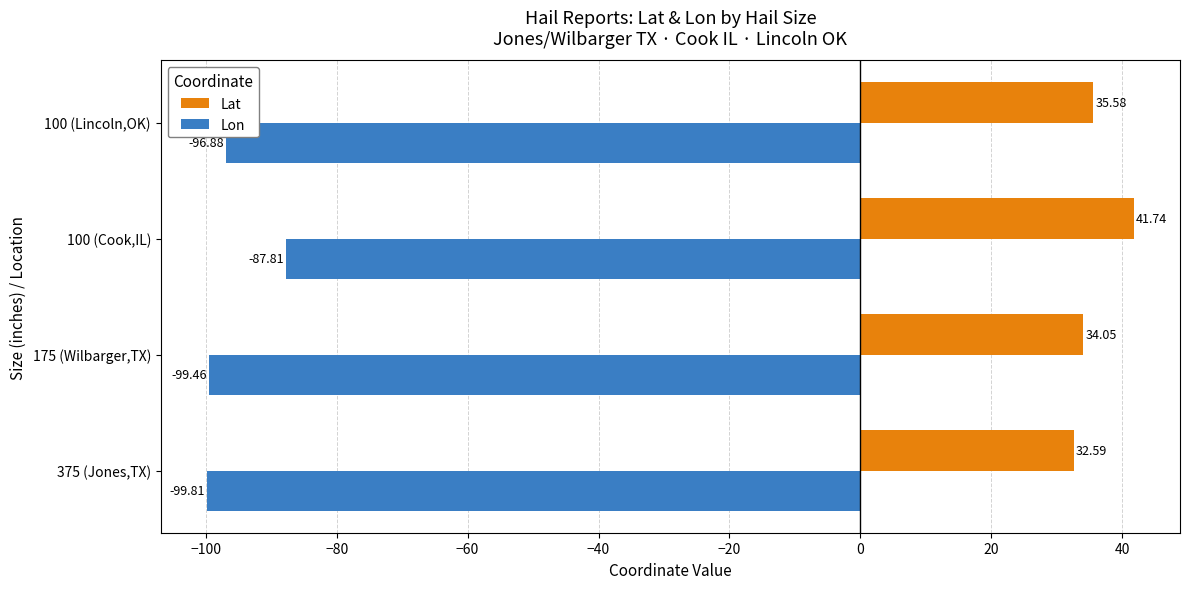

Which series changed the most between 175 (Wilbarger,TX) and 100 (Cook,IL)?

Lon